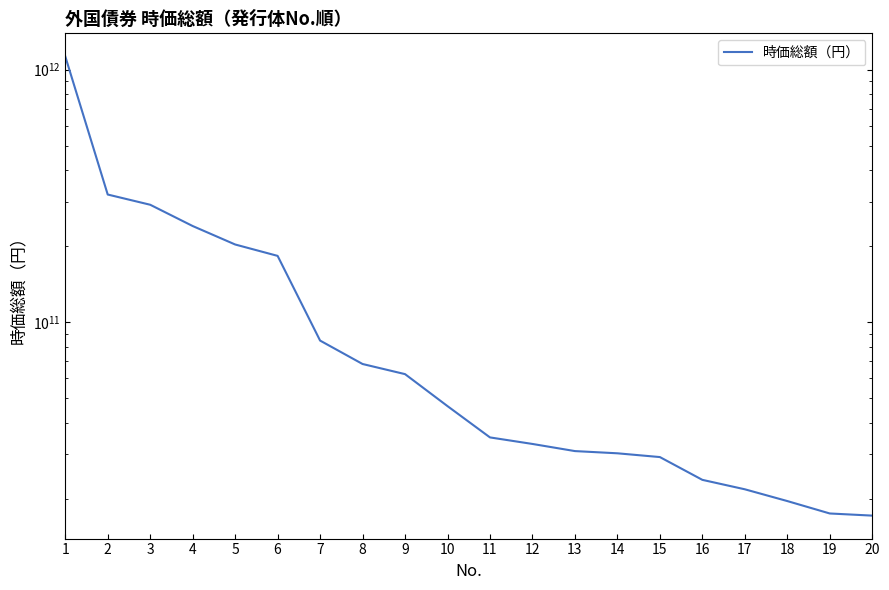

Is it true that the value at 9 is 111283560228?

False